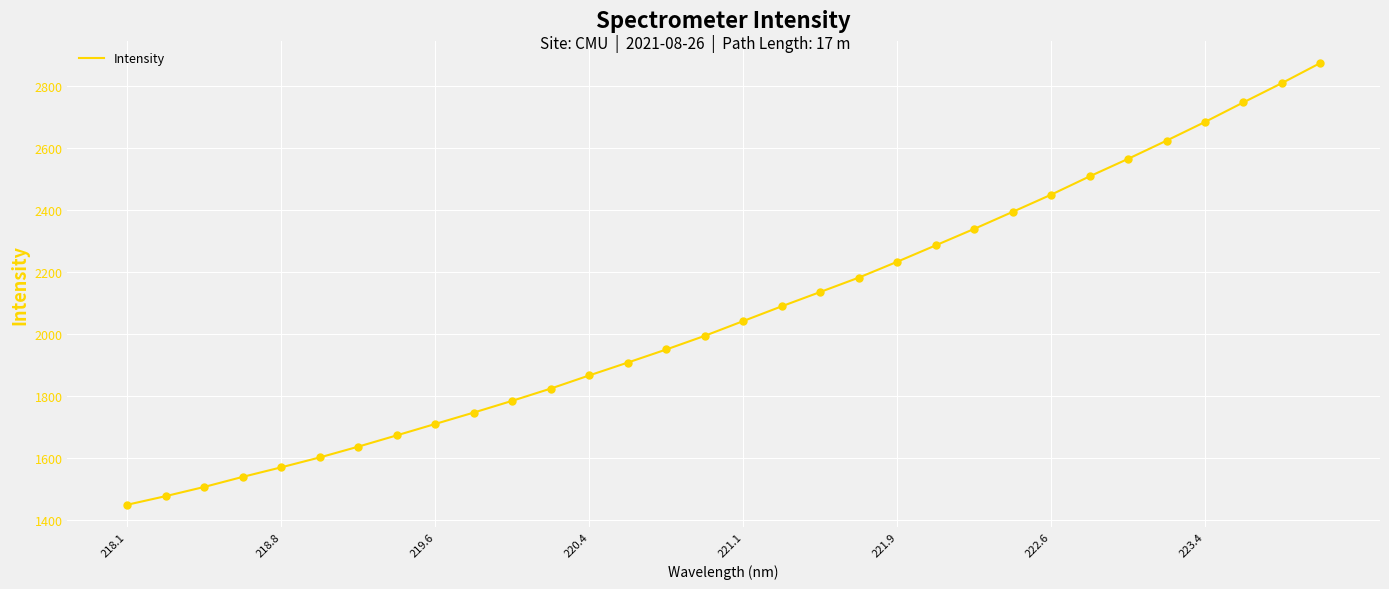

What is the maximum value shown in the chart?

2875.9